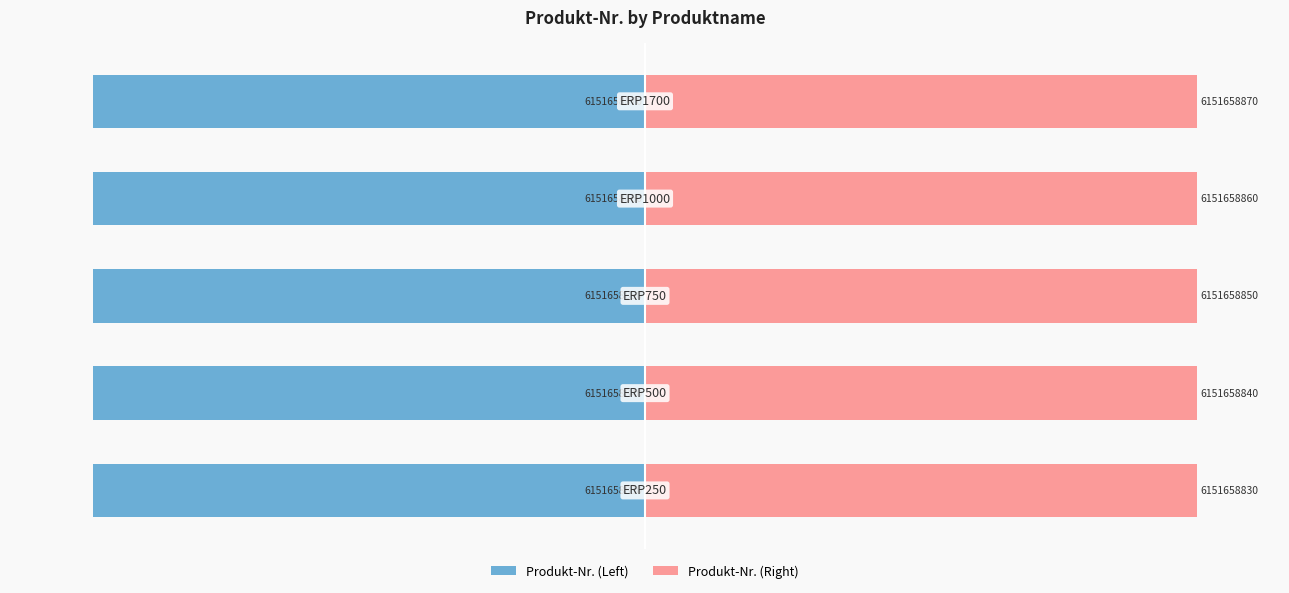

Are the bars horizontal?

Yes